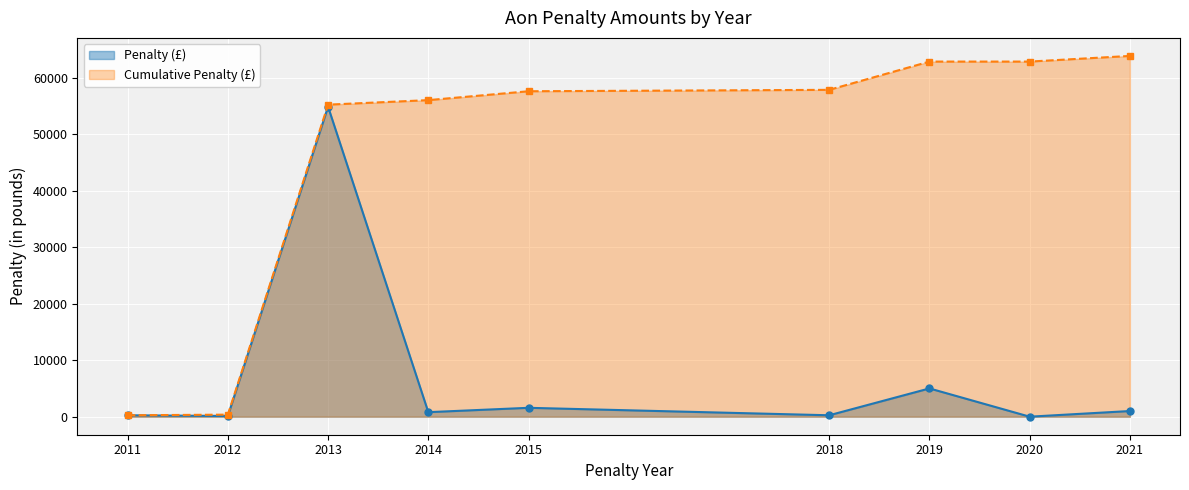

True or false: the data has more than 0 interior local peaks.

True